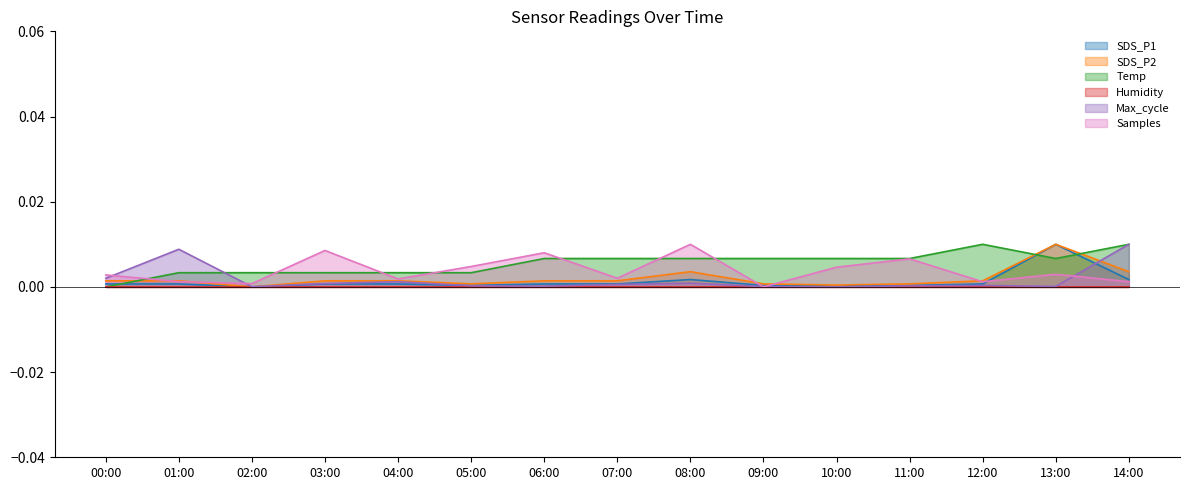

Is it true that SDS_P1 equals 0.0 at 05:00?

True